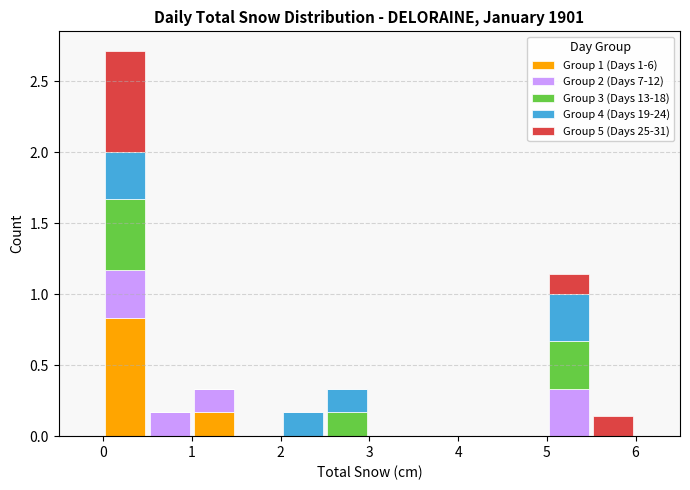

Which range on the x-axis has the tallest stacked bar (by total height)?

0.0 to 0.5